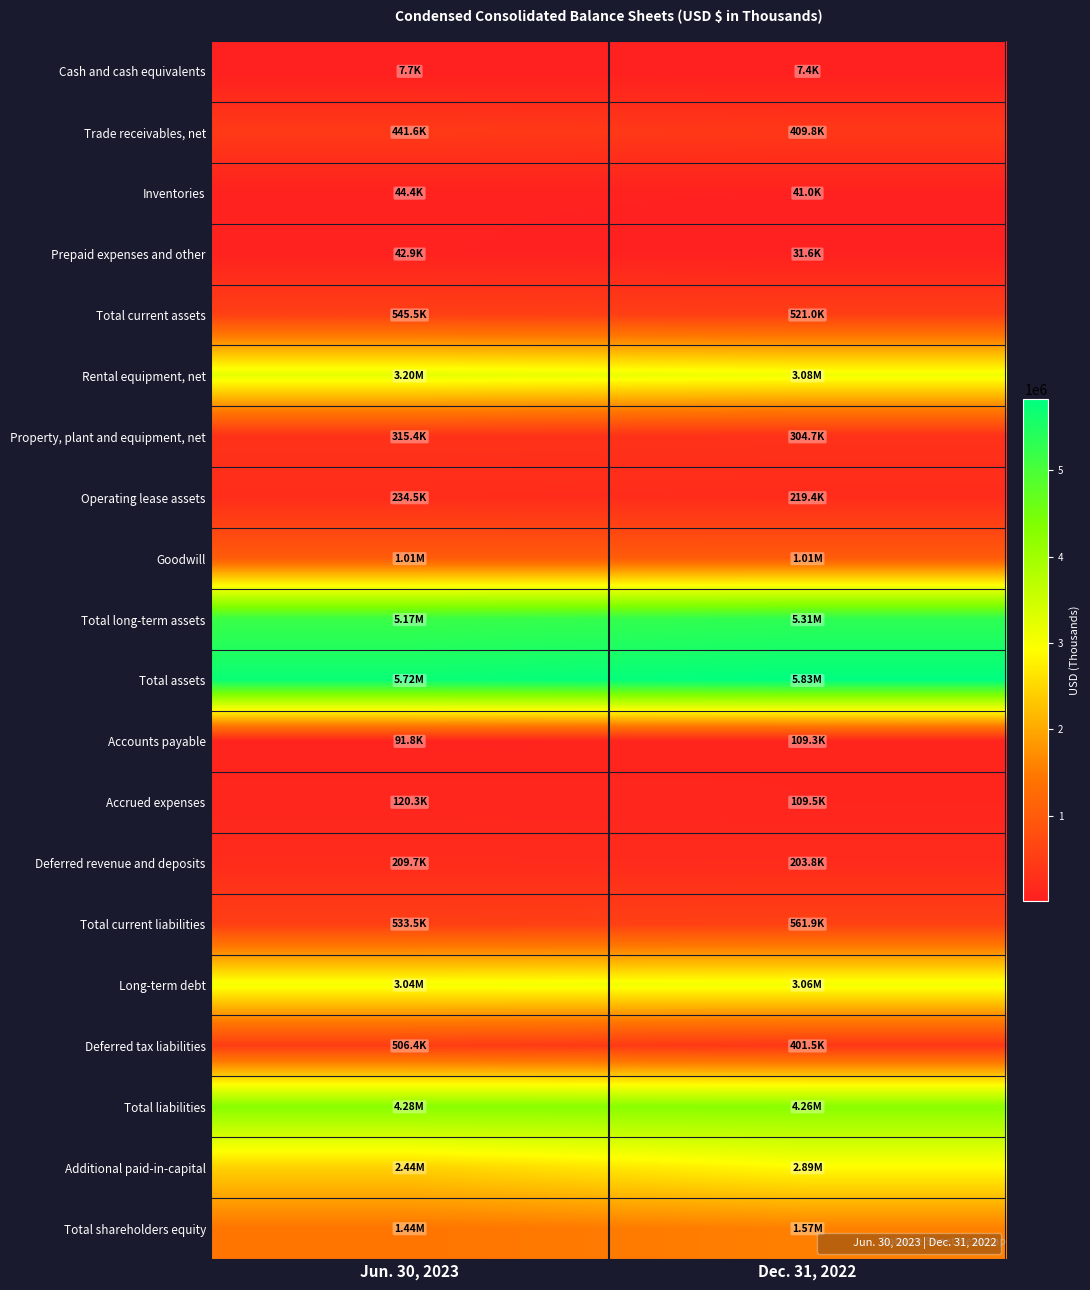

List the series in order of their peak value, lowest first.

Cash and cash equivalents, Prepaid expenses and other, Inventories, Accounts payable, Accrued expenses, Deferred revenue and deposits, Operating lease assets, Property, plant and equipment, net, Trade receivables, net, Deferred tax liabilities, Total current assets, Total current liabilities, Goodwill, Total shareholders equity, Additional paid-in-capital, Long-term debt, Rental equipment, net, Total liabilities, Total long-term assets, Total assets